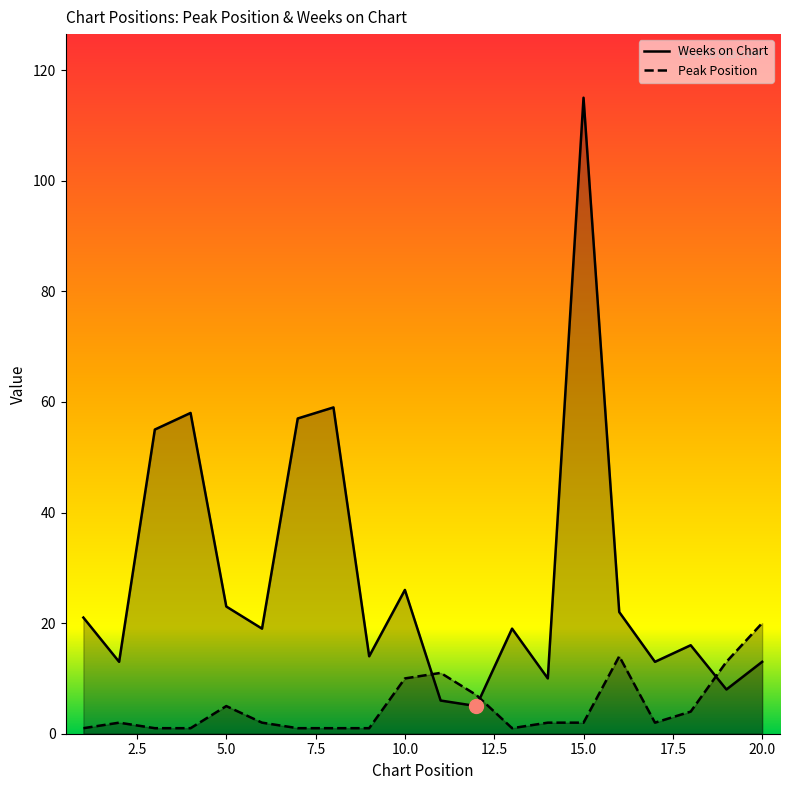

At which label does Weeks on Chart first exceed 19?

1